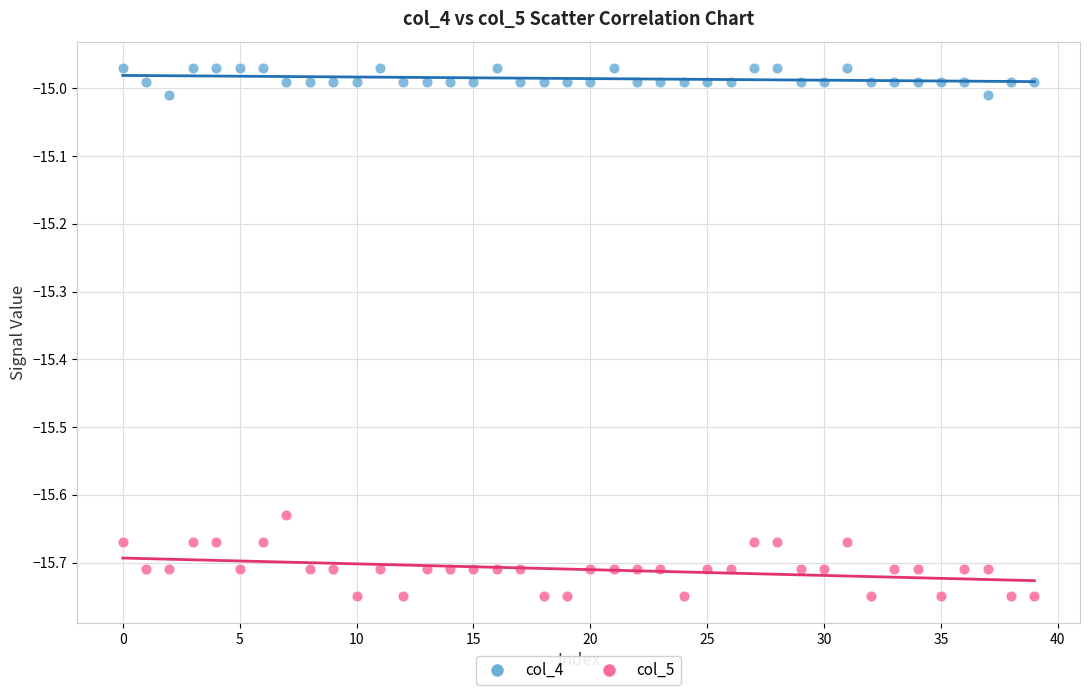

Across all data points, what is the range of Y values (max minus min)?

0.8